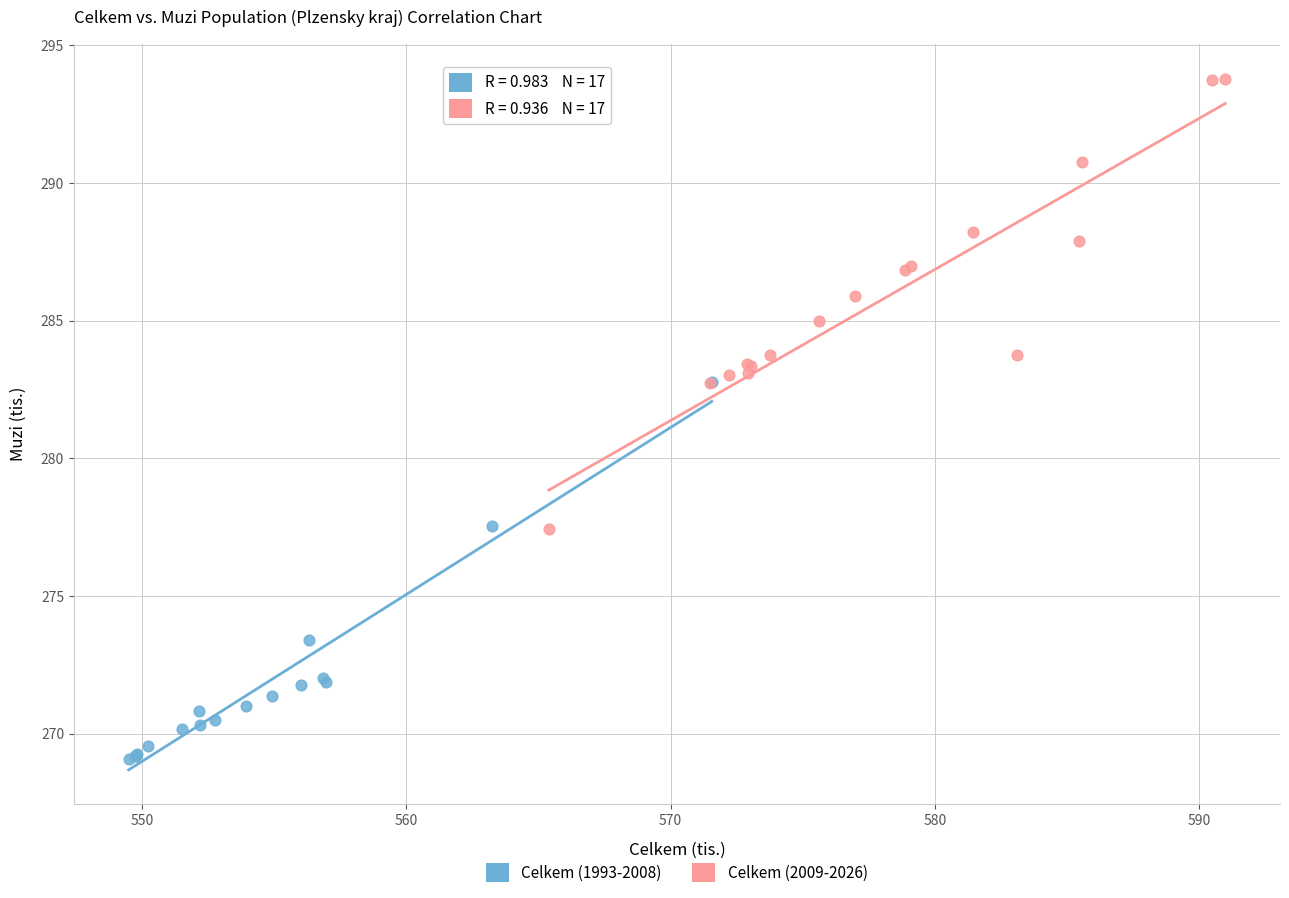

Which series has the widest spread of Y values?

Celkem (2009-2026)